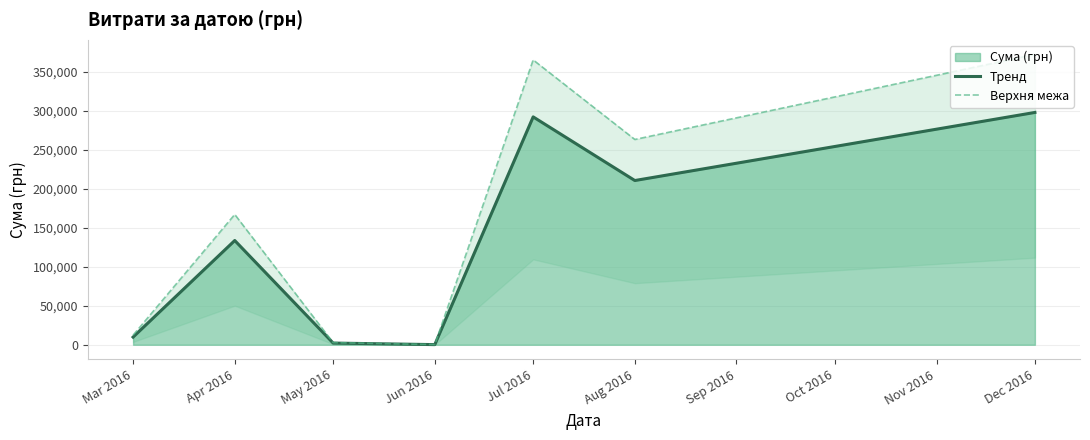

At which label is Тренд closest to 148961?

Apr 2016